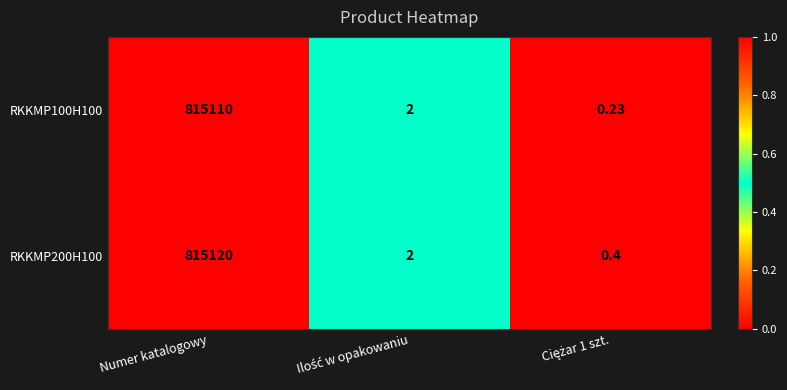

Which label corresponds to the largest value in the chart?

Numer katalogowy